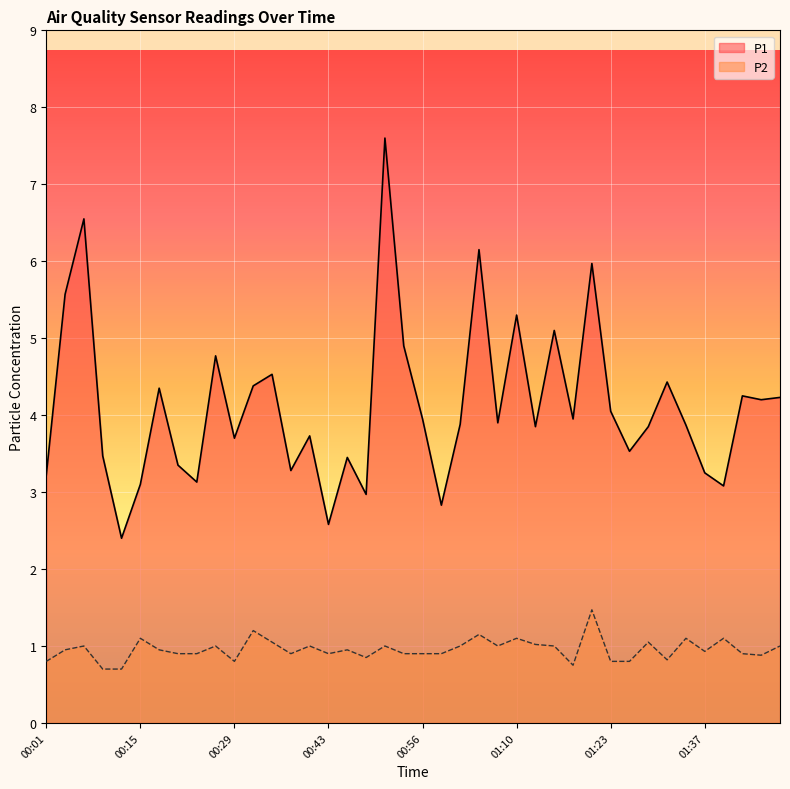

True or false: P2 and P1 cross at least once.

False